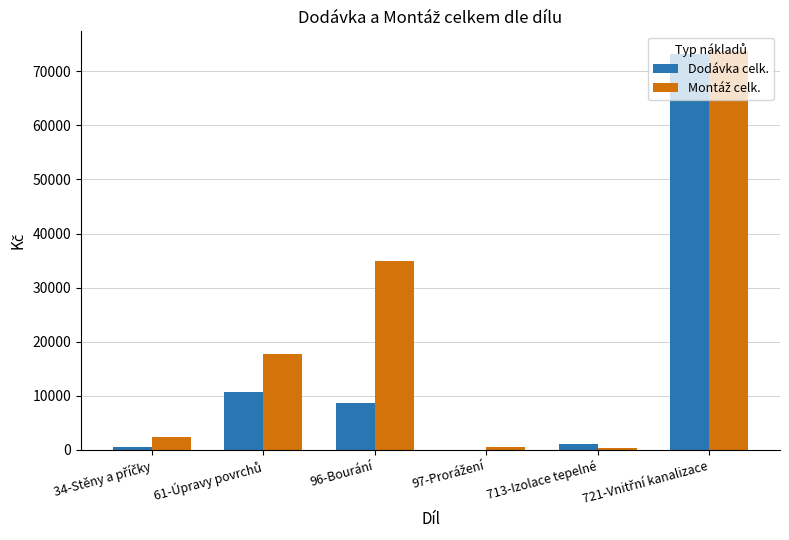

What is the greatest value displayed?

73709.6